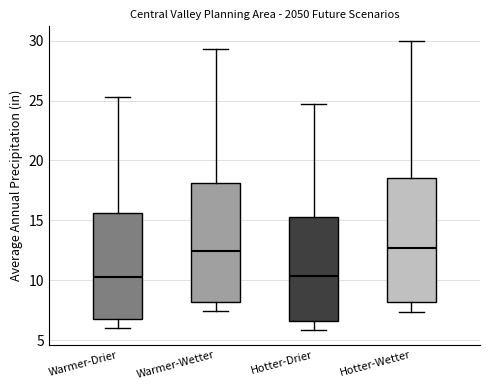

Where does the upper whisker of the box for Warmer-Wetter end on the y-axis? The values are not printed on the chart, so give them approximately, as read against the axis.

29.5